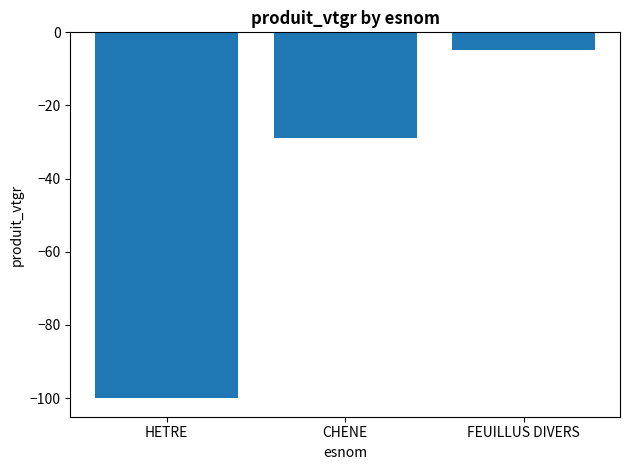

True or false: the data shows -29.0 at CHENE.

True